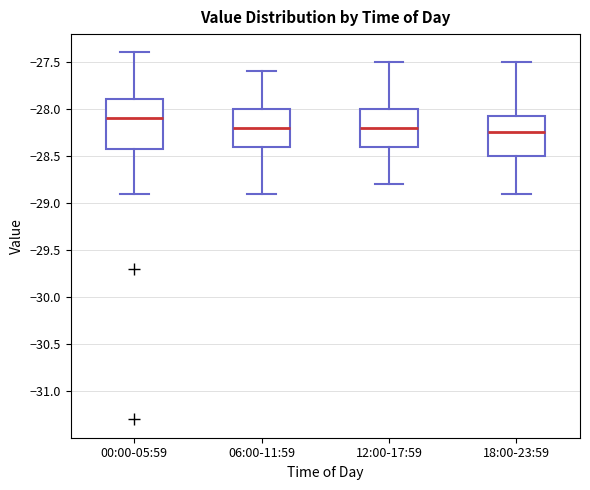

Which box has the lowest median line?

18:00-23:59